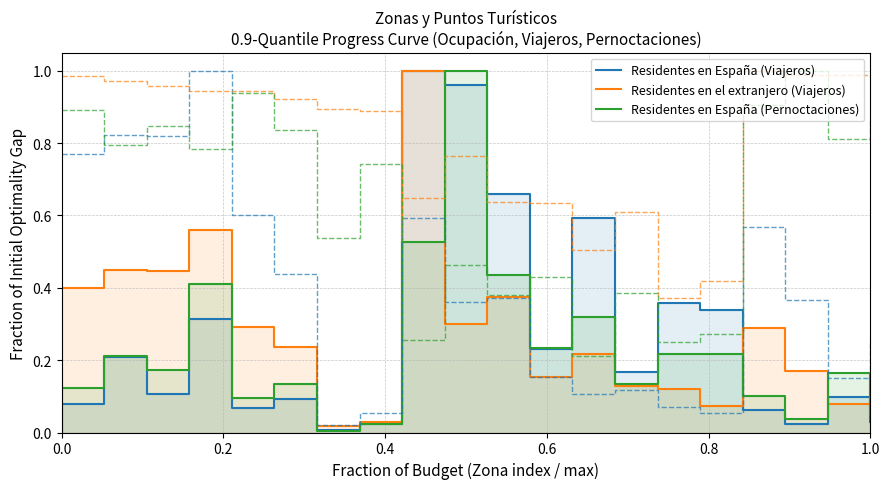

How many times do Residentes en España (Pernoctaciones) and Residentes en España (Viajeros) cross each other?

6